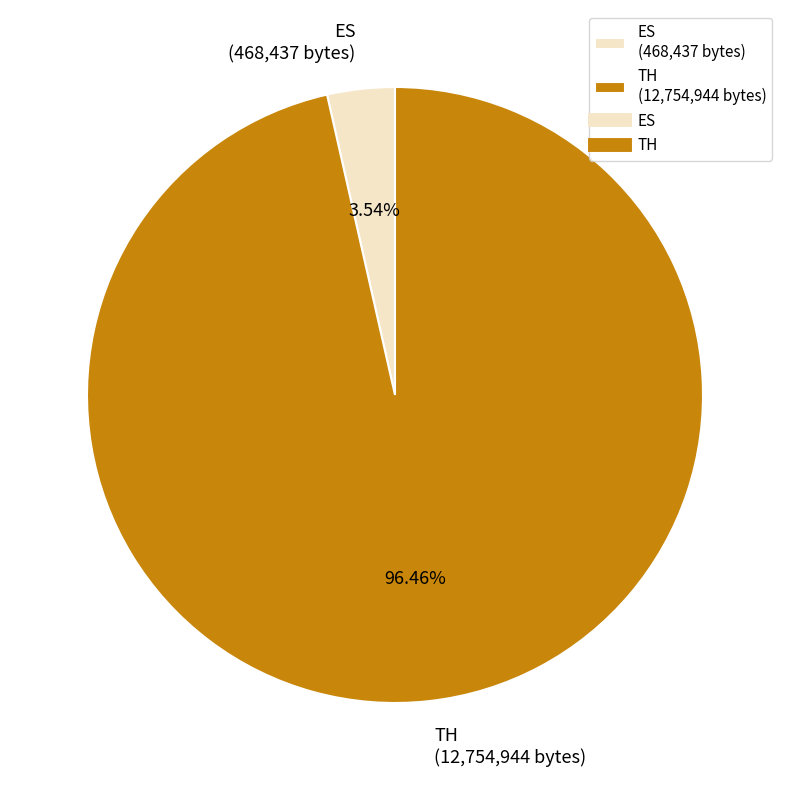

To the nearest percent, what is the difference between the largest and smallest slice percentages?

93%